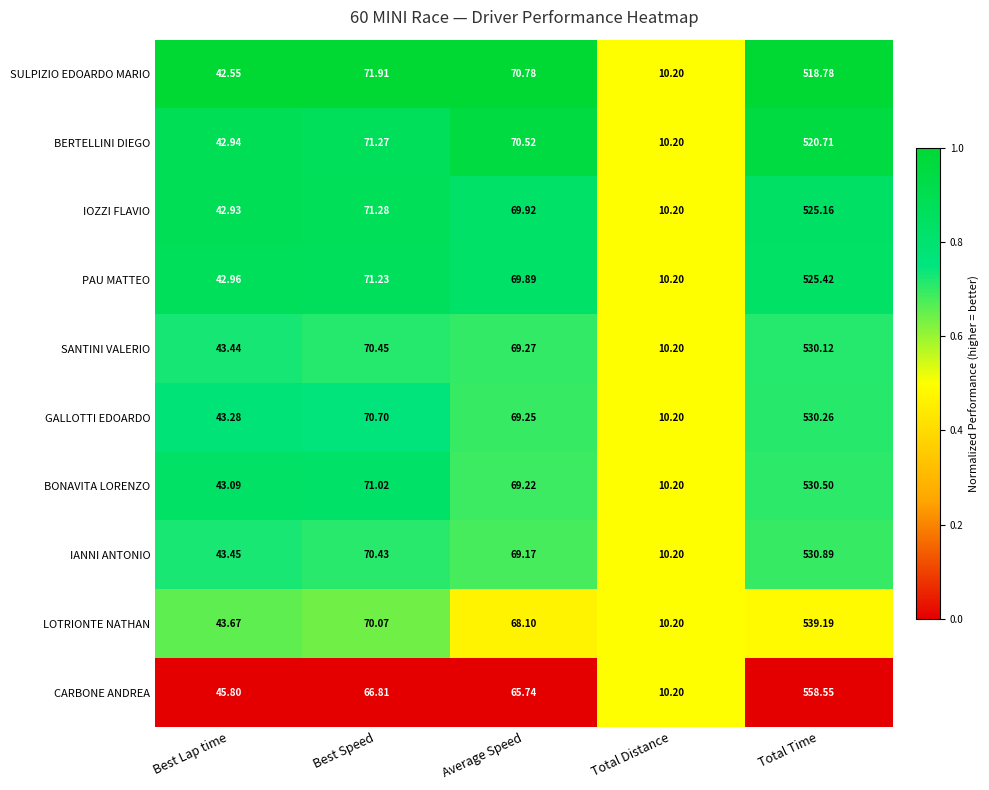

Where is SANTINI VALERIO nearest to the value 270?

Best Speed